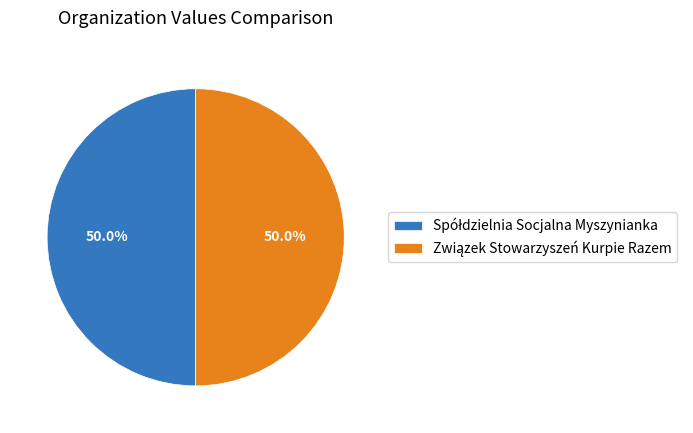

Does Spółdzielnia Socjalna Myszynianka represent more than half of the total?

Yes